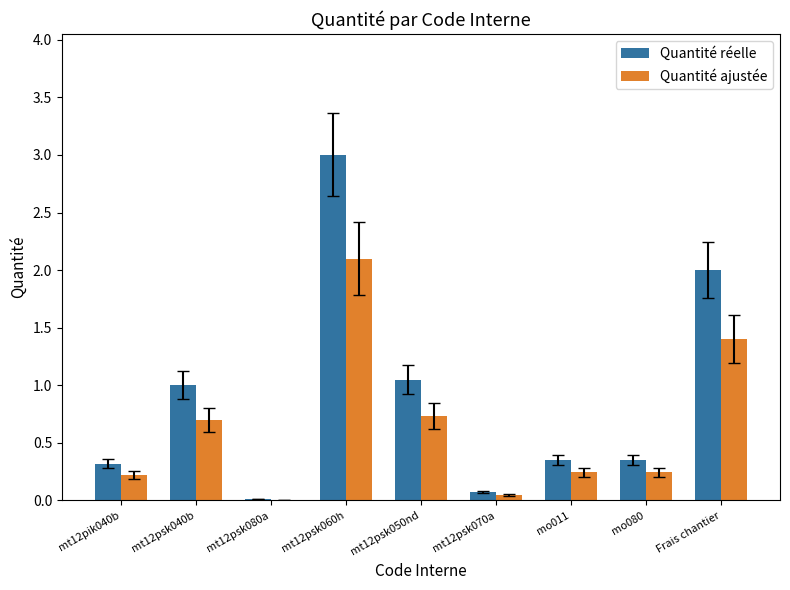

What is the maximum value shown in the chart?

3.0